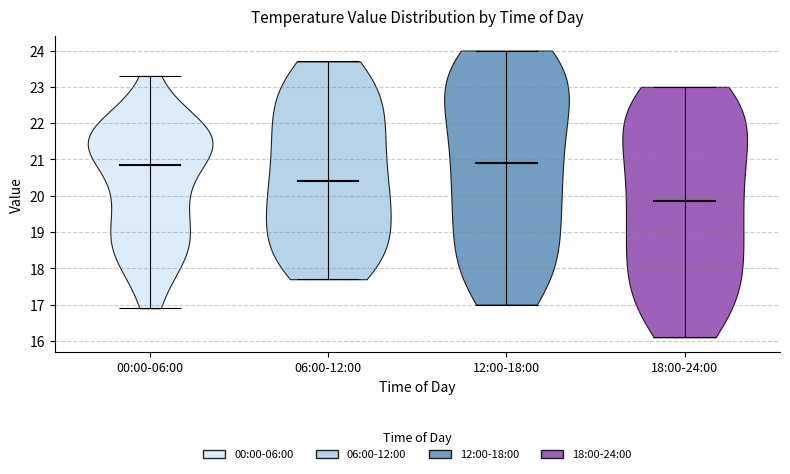

Which violin has the lowest median line?

18:00-24:00